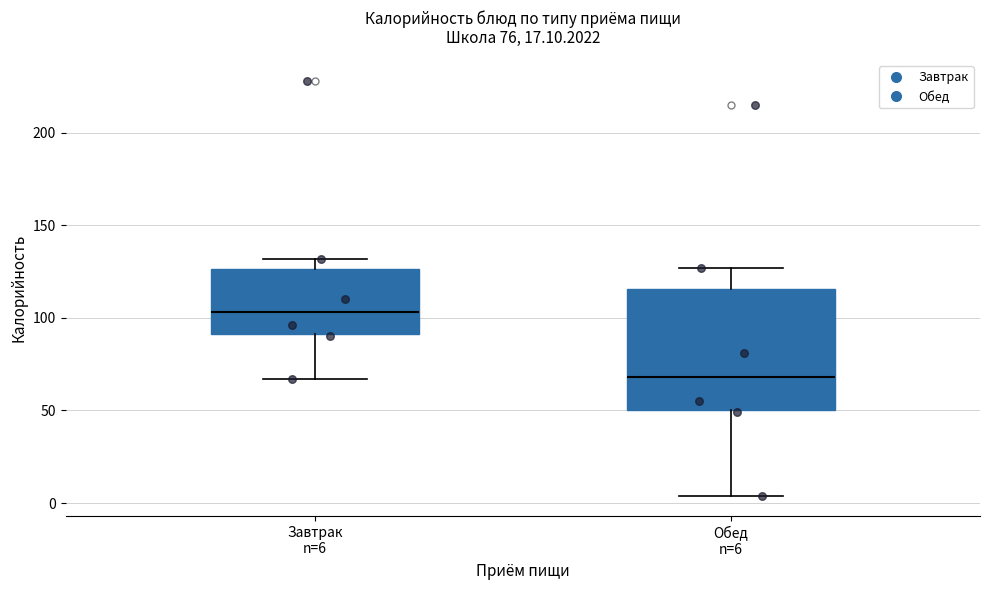

Which box's median line is the highest?

Завтрак n=6